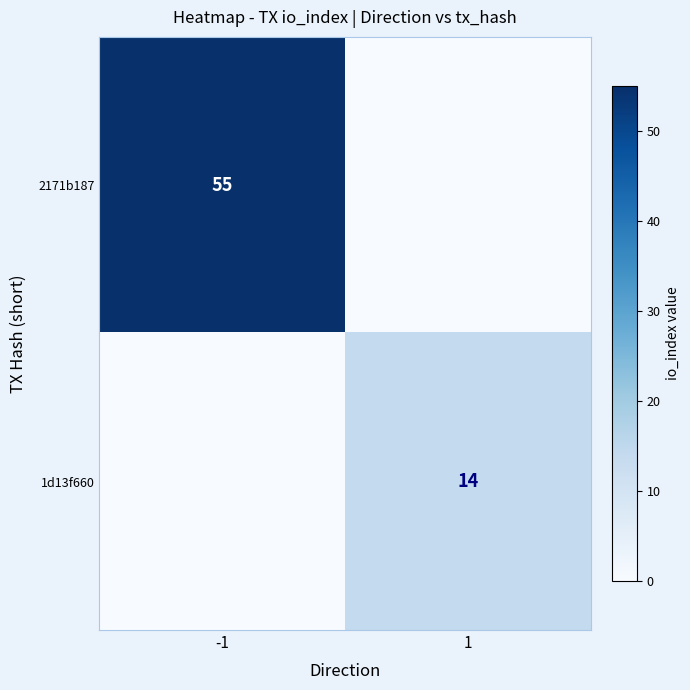

The 2171b187 series shows 55 at -1. True or false?

True